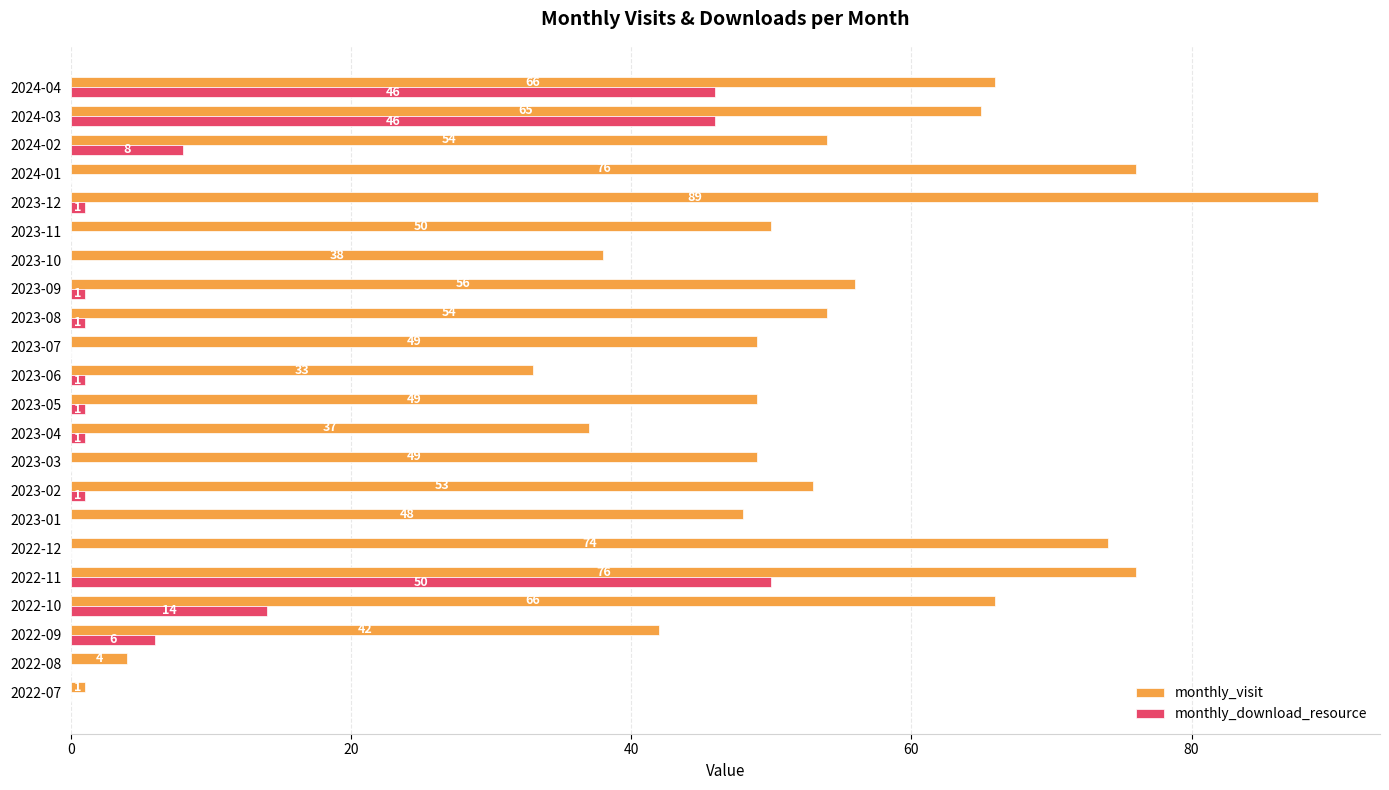

How many series are shown in this chart?

2